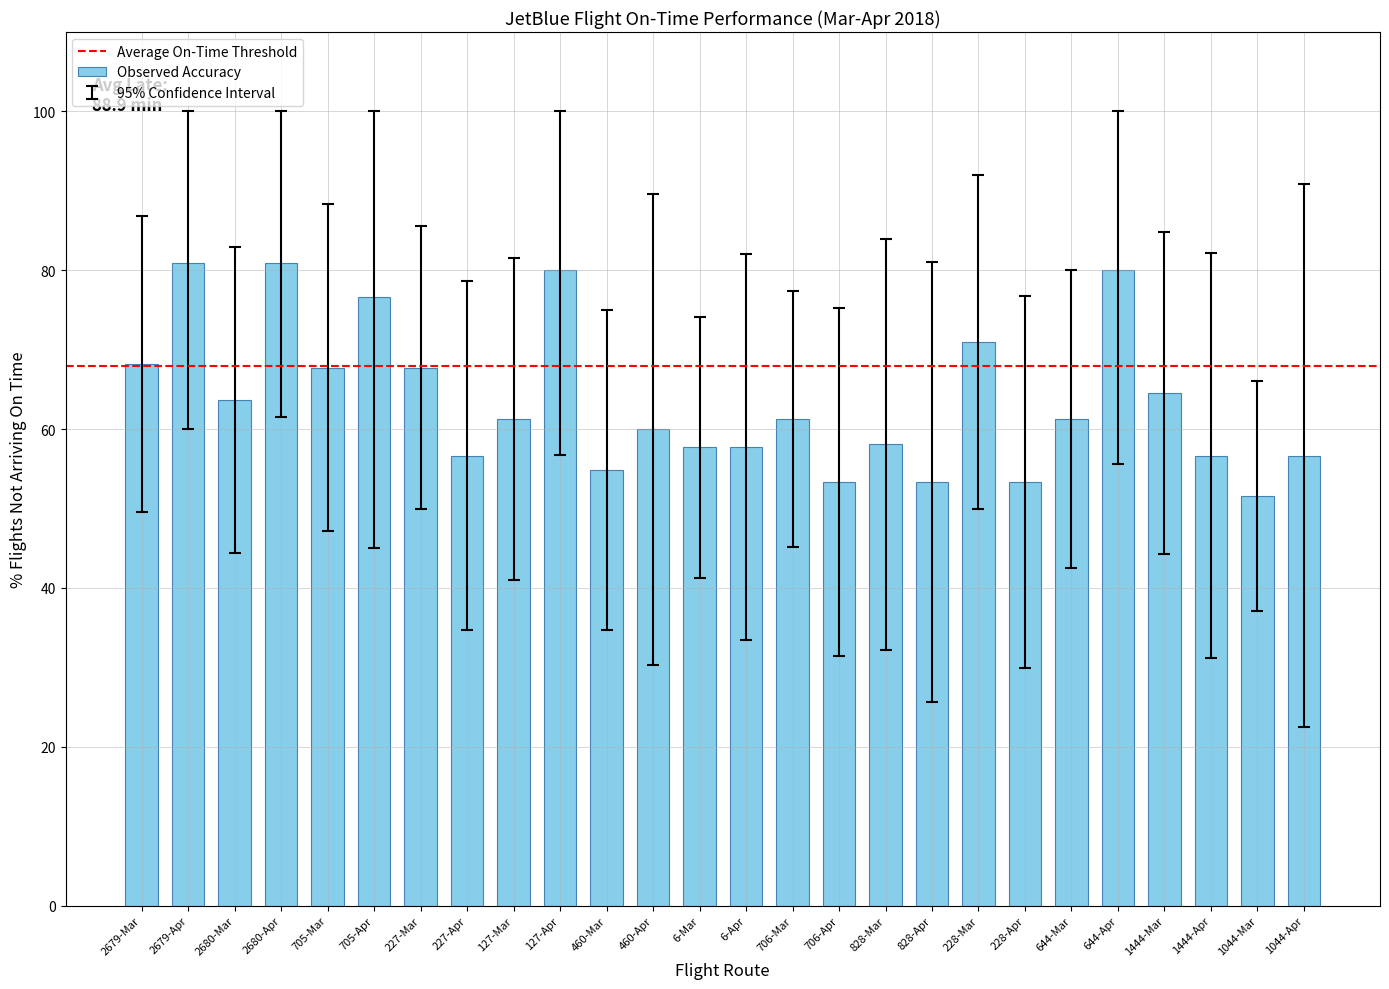

What position from the left is 6-Apr?

14